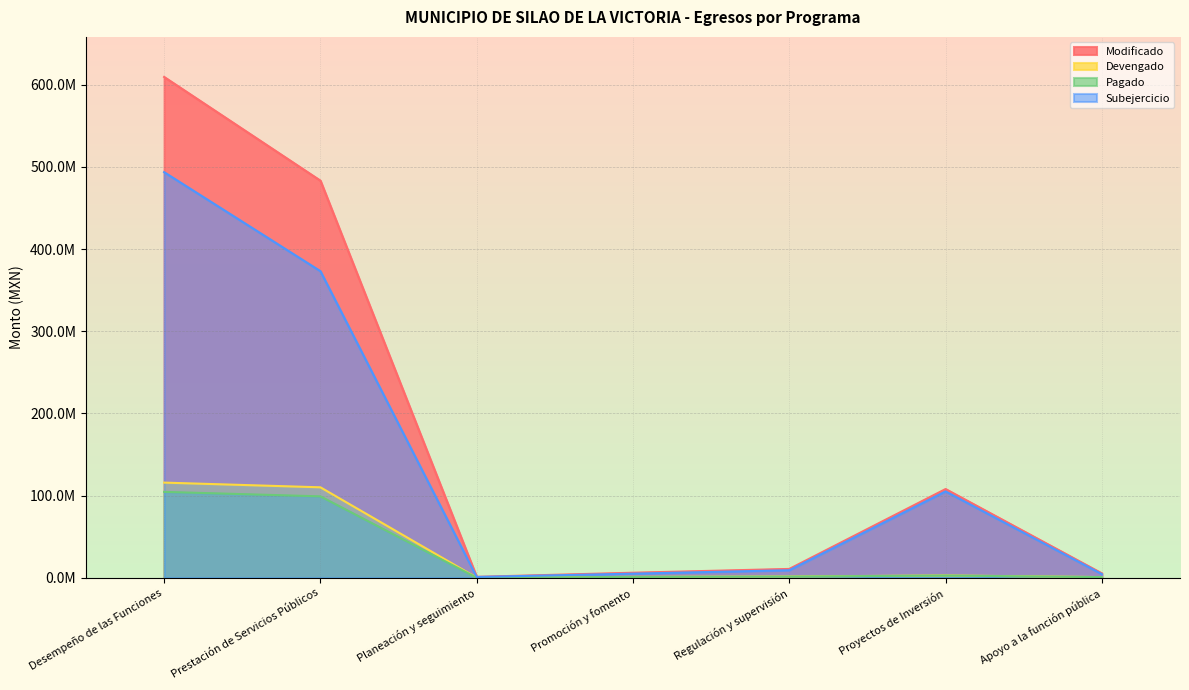

At how many categories does at least one series exceed 82409150?

3